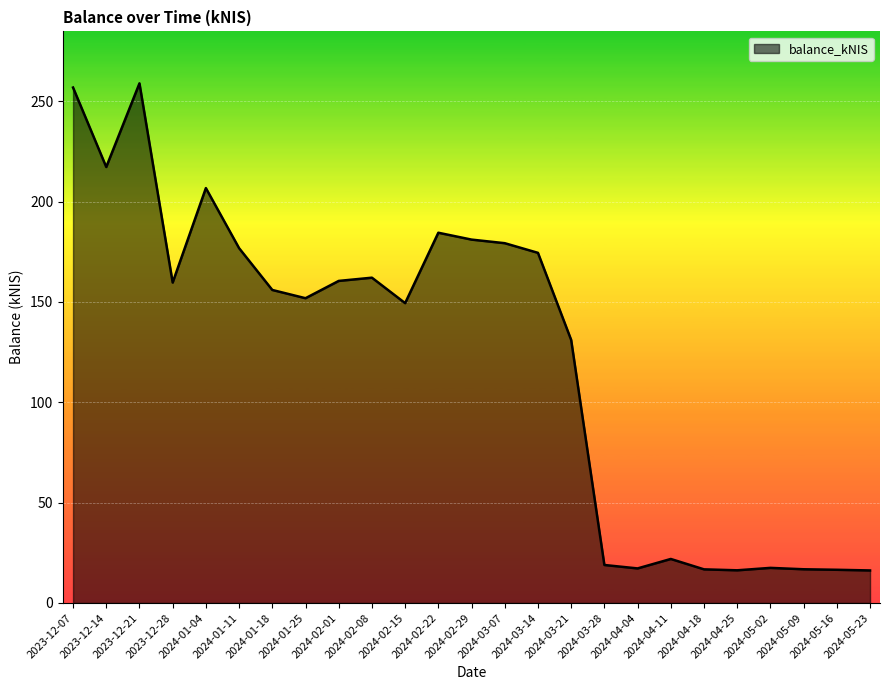

What is the smallest value displayed?

16.2